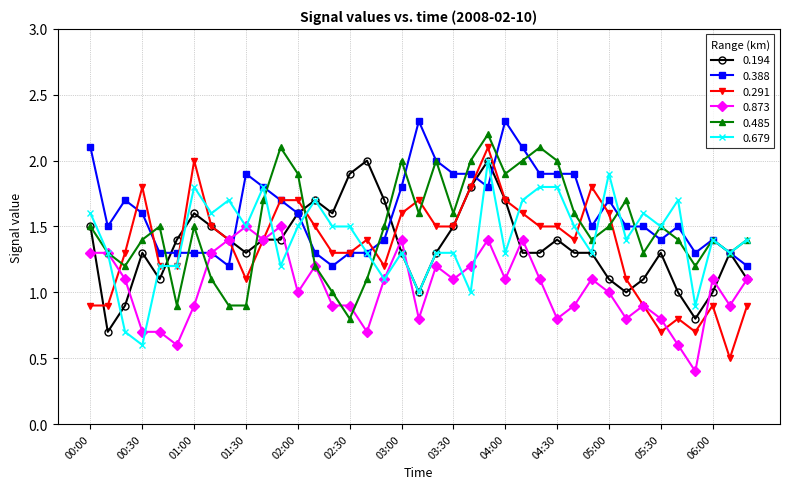

What is the lowest value of the 0.485 series?

0.8